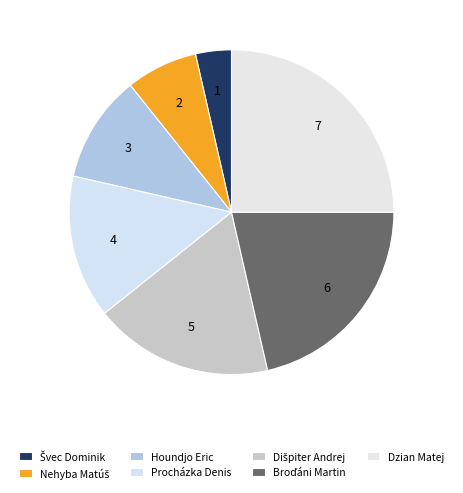

How many slices are in this pie chart?

7